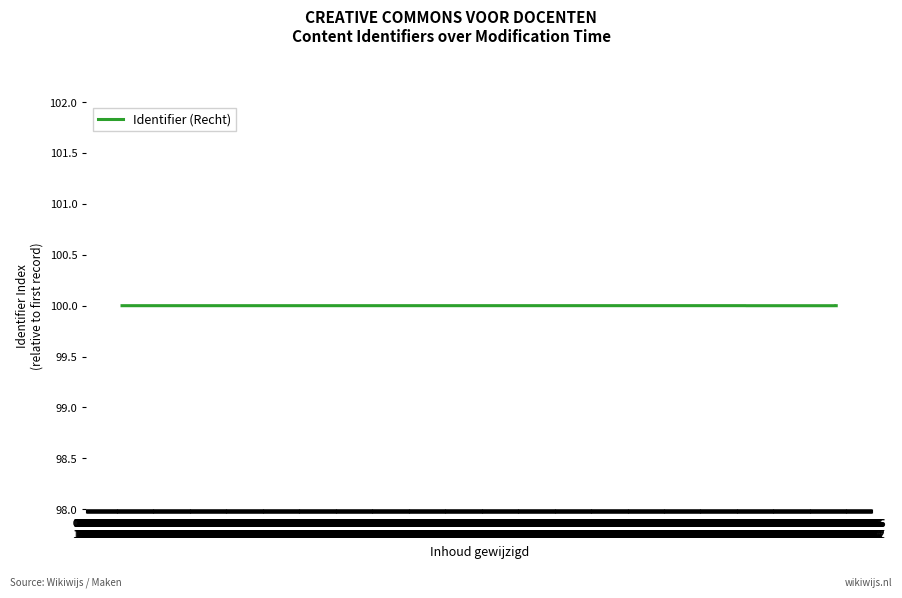

What is the minimum value shown in the chart?

100.0